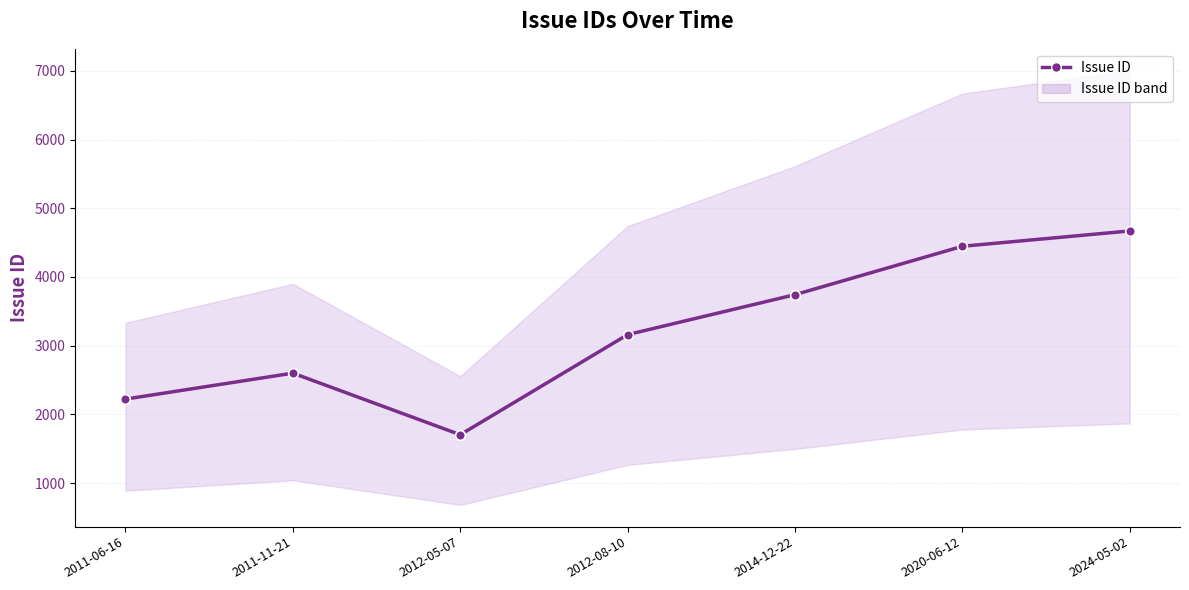

Where is the first local maximum?

2011-11-21